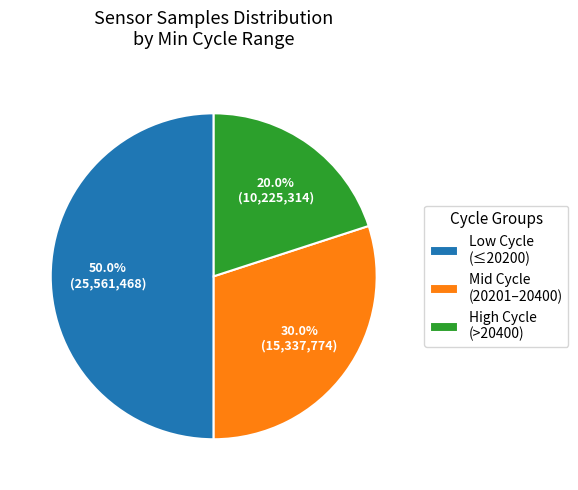

Count the number of slices in the pie.

3